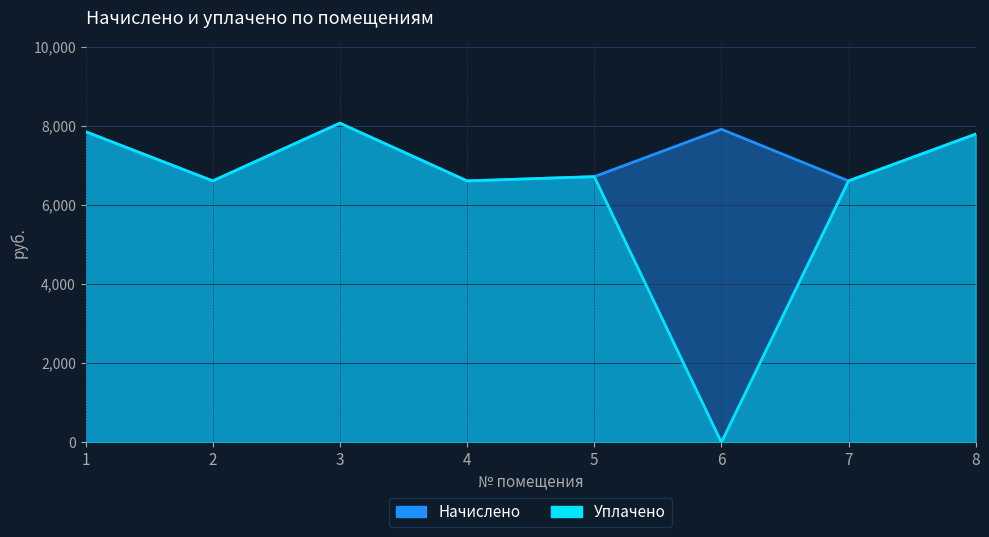

How many data points in uplateno are less than 6712?

4